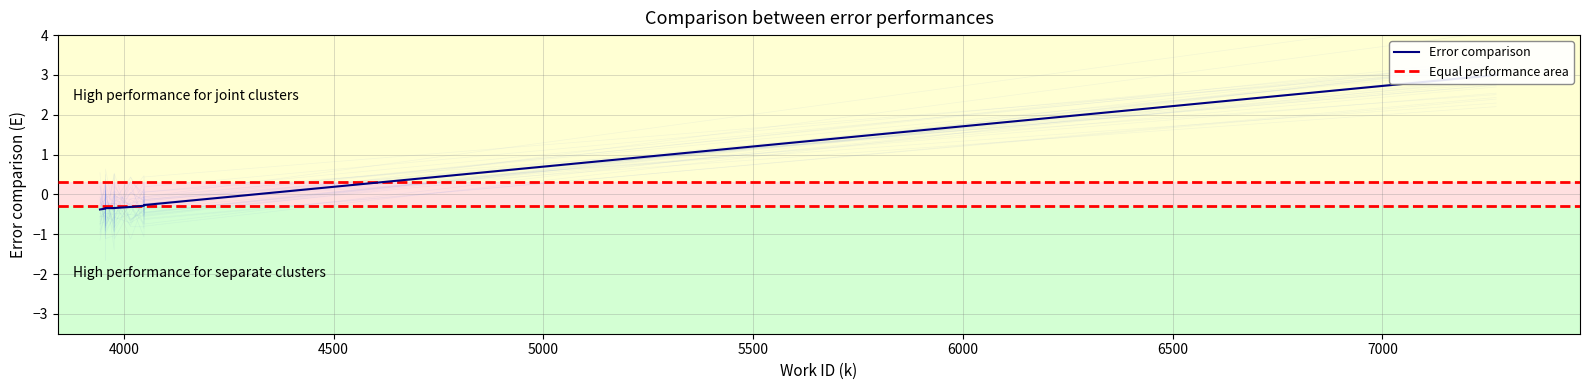

Reading left to right, list all the values displayed in this chart.

3943=-0.4	3956=-0.4	3956=-0.4	3956=-0.3	3977=-0.3	3977=-0.3	4016=-0.3	4048=-0.3	4048=-0.3	7271=3.0